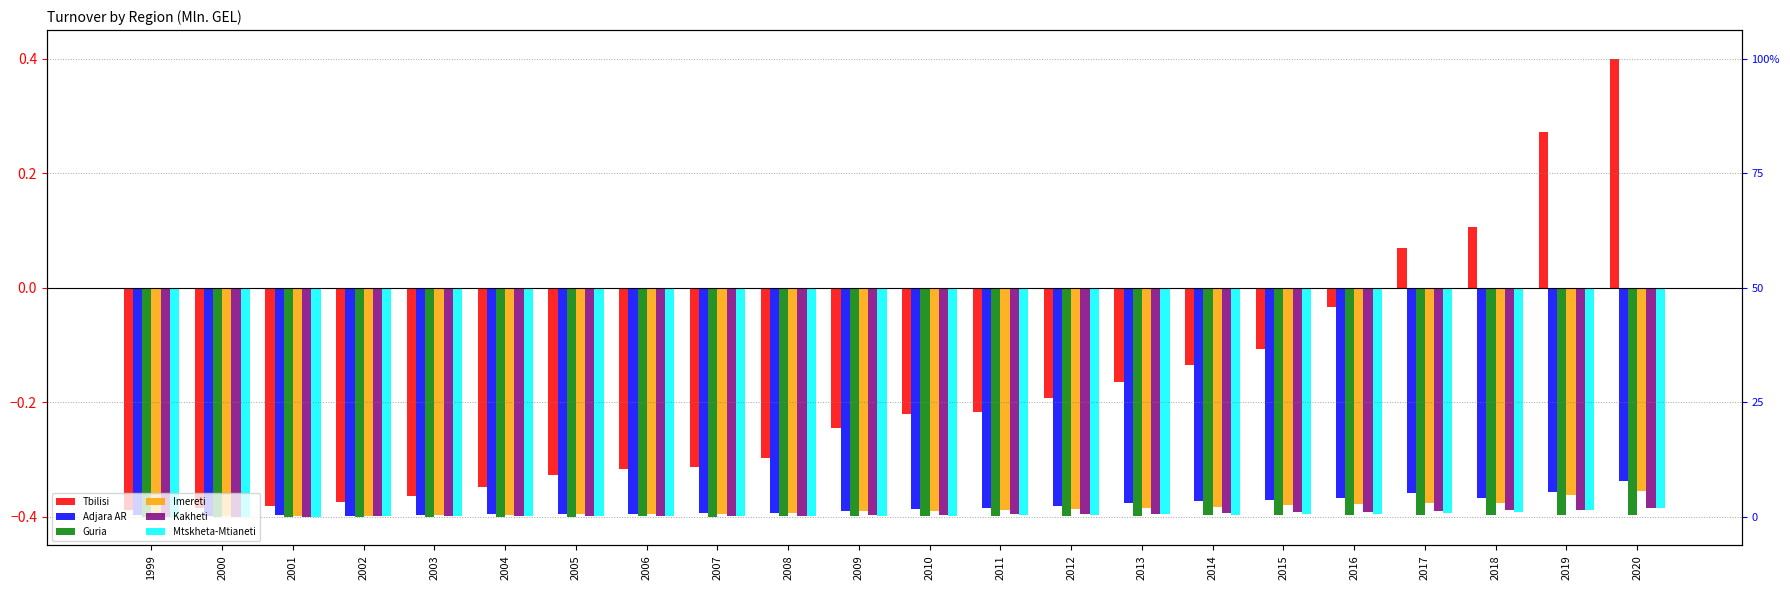

What is the maximum value for Imereti?

-0.4